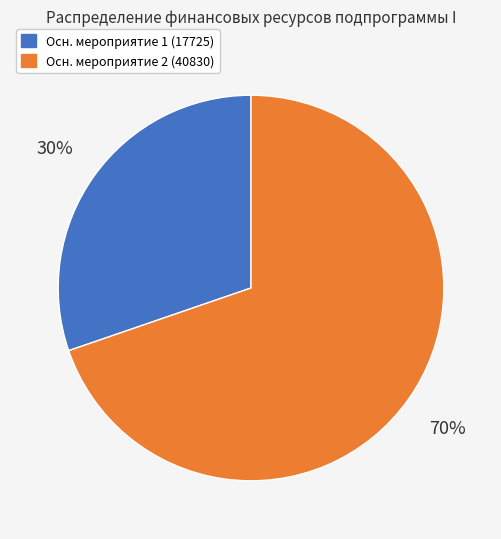

Approximately how many times larger is the value at Осн. мероприятие 2 (40830) compared to Осн. мероприятие 1 (17725)?

2.3